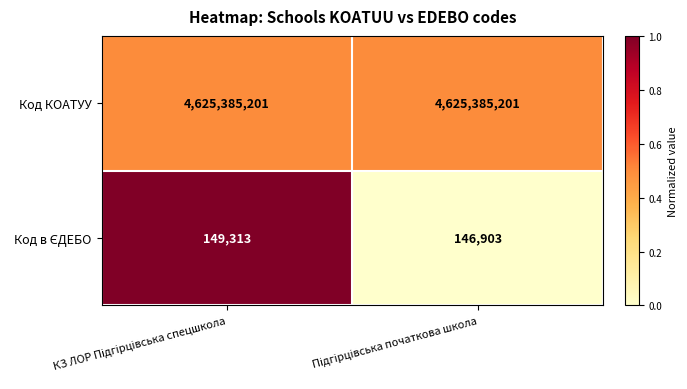

What is the average value of the Код КОАТУУ series?

4625385201